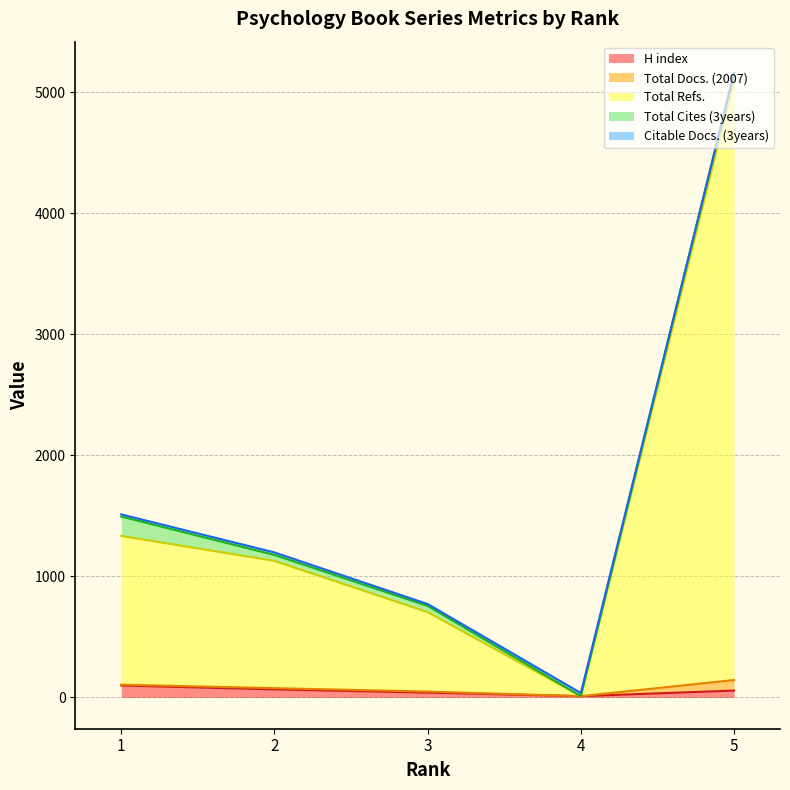

What is the value of the H index point at the 1st from the left?

99